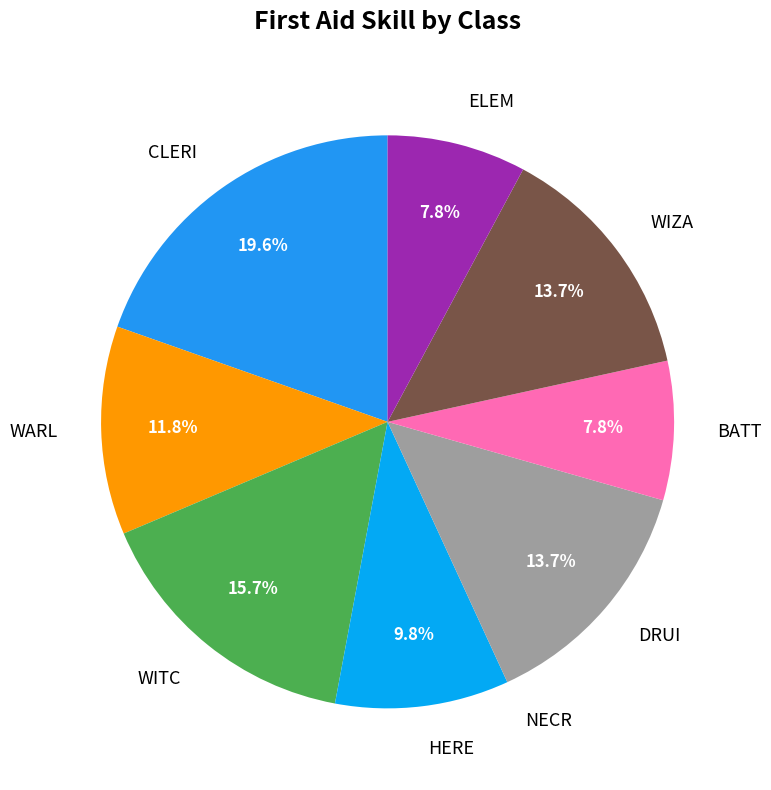

Which slice is the largest?

CLERI